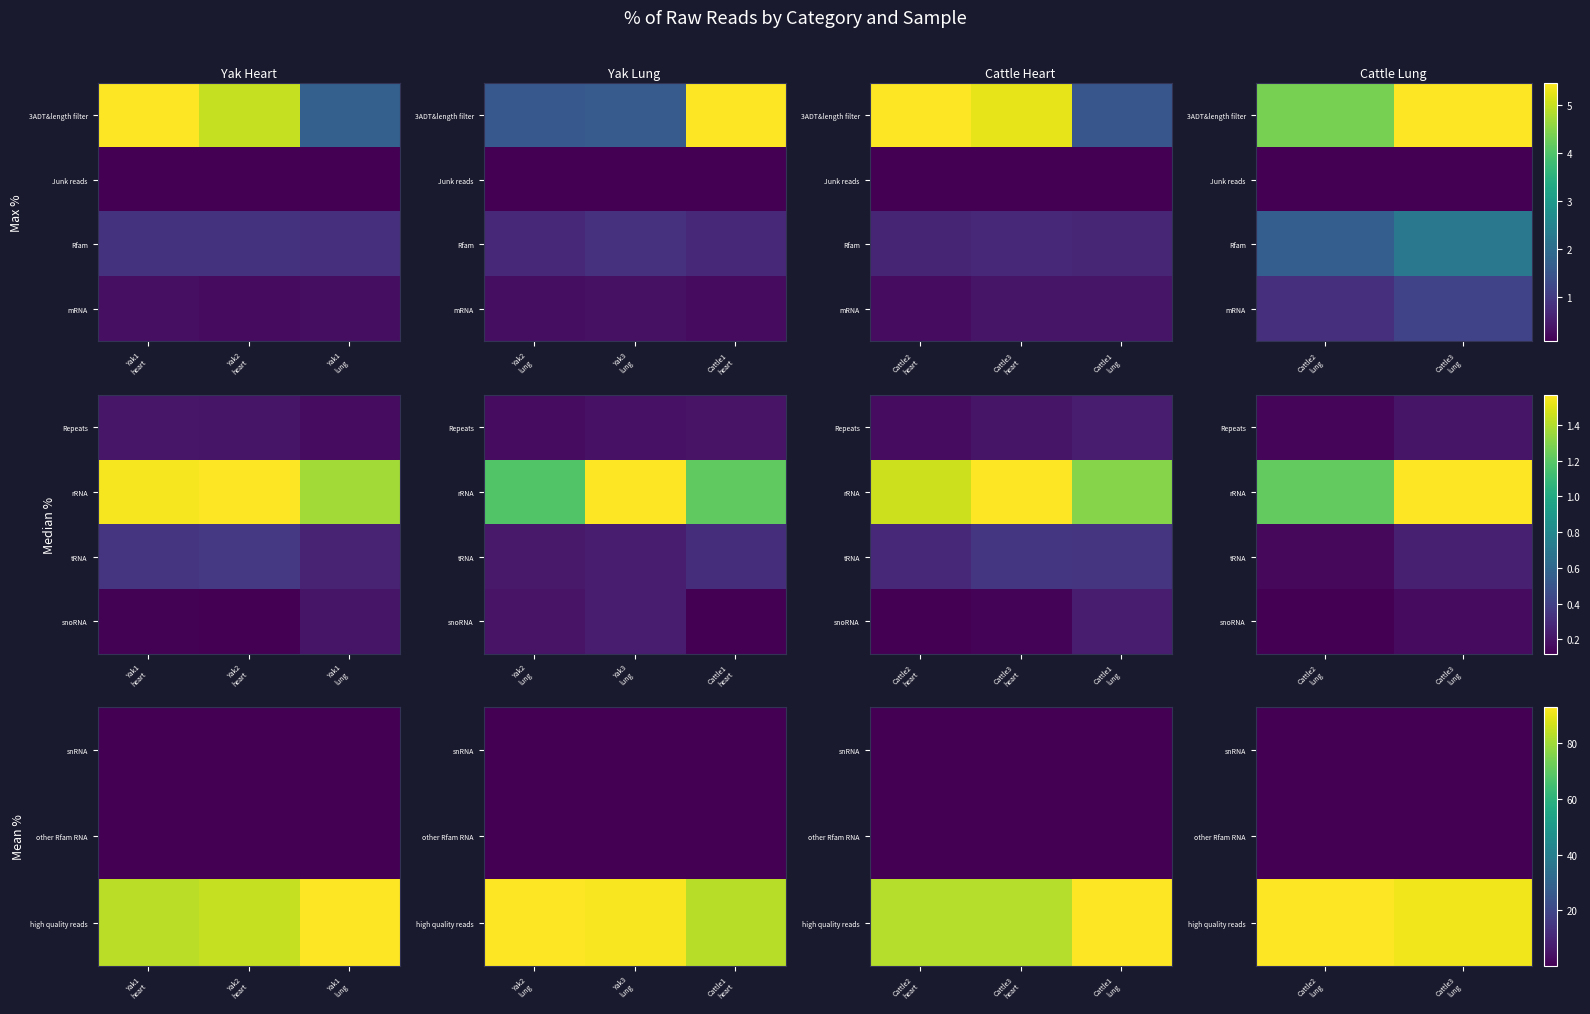

What is the maximum value shown in the chart?

93.1